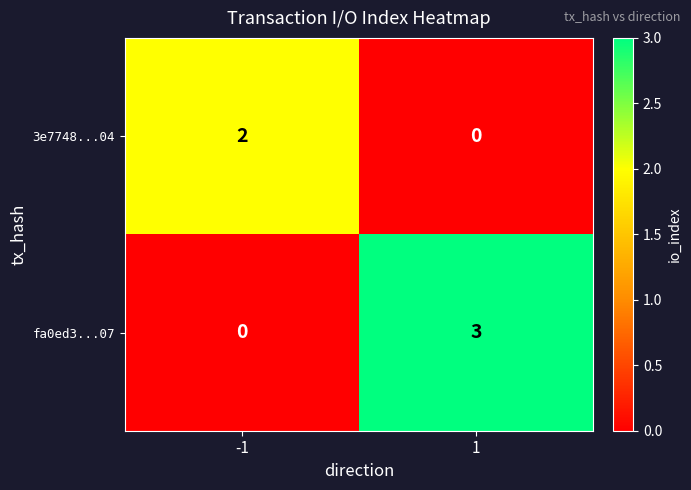

What is the sum of the fa0ed3...07 values at 1 and -1?

3